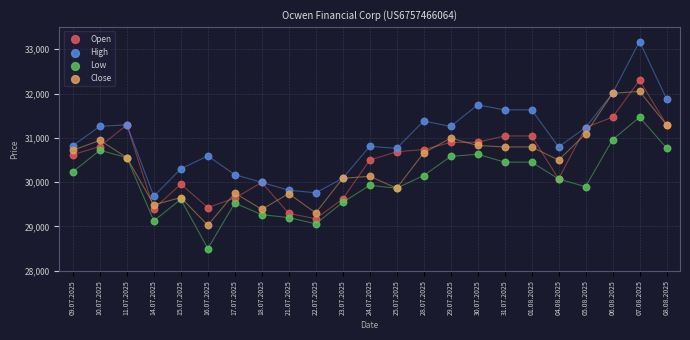

Which series has the largest Y range (max minus min)?

High